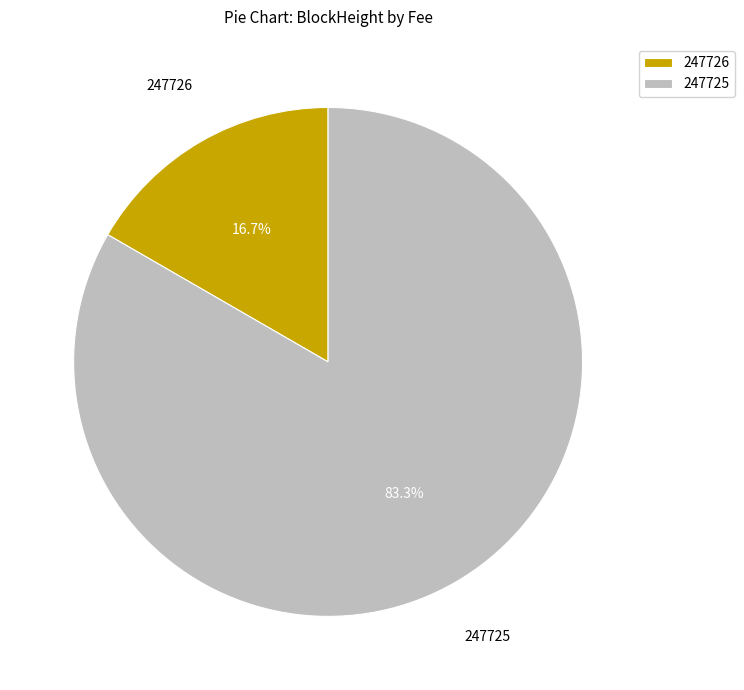

To the nearest percent, what is the difference between the 247726 and 247725 slice percentages?

67%